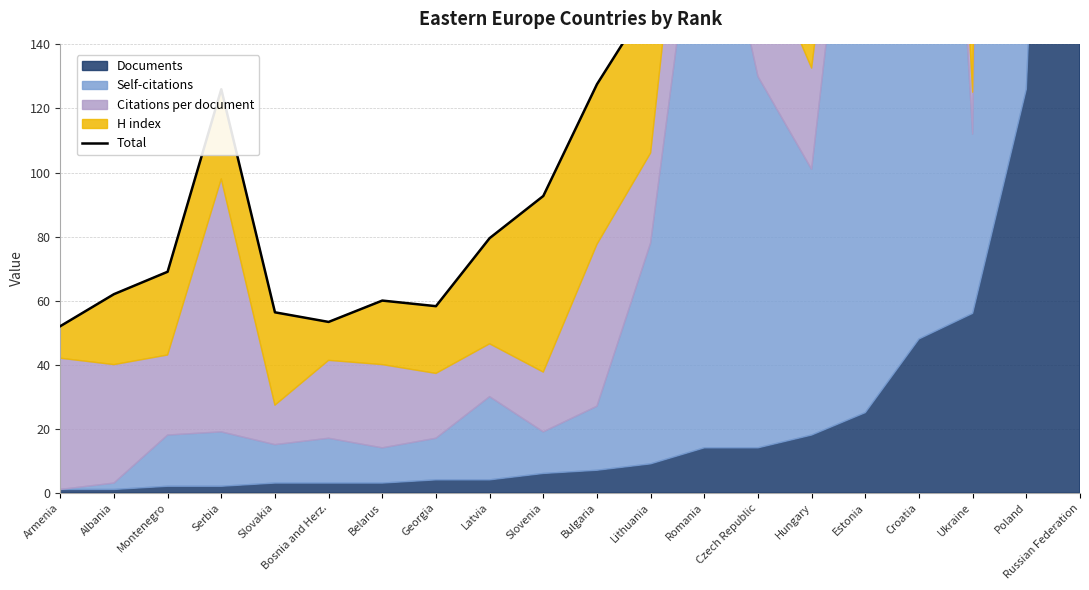

What is the label of the 5th point from the left?

Slovakia